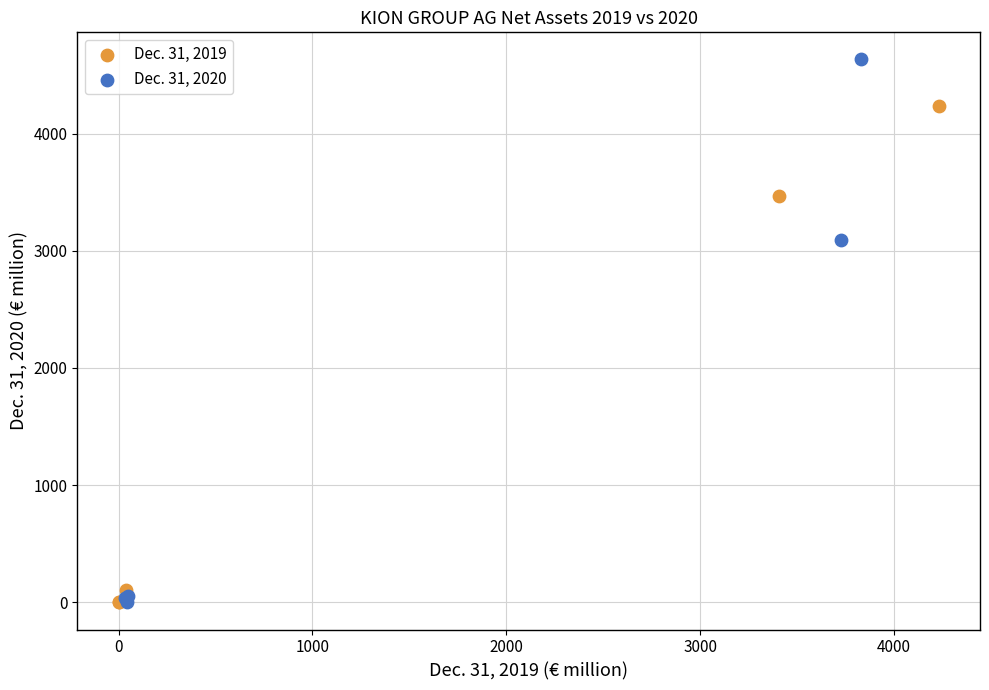

Which series has the largest Y range (max minus min)?

Dec. 31, 2020